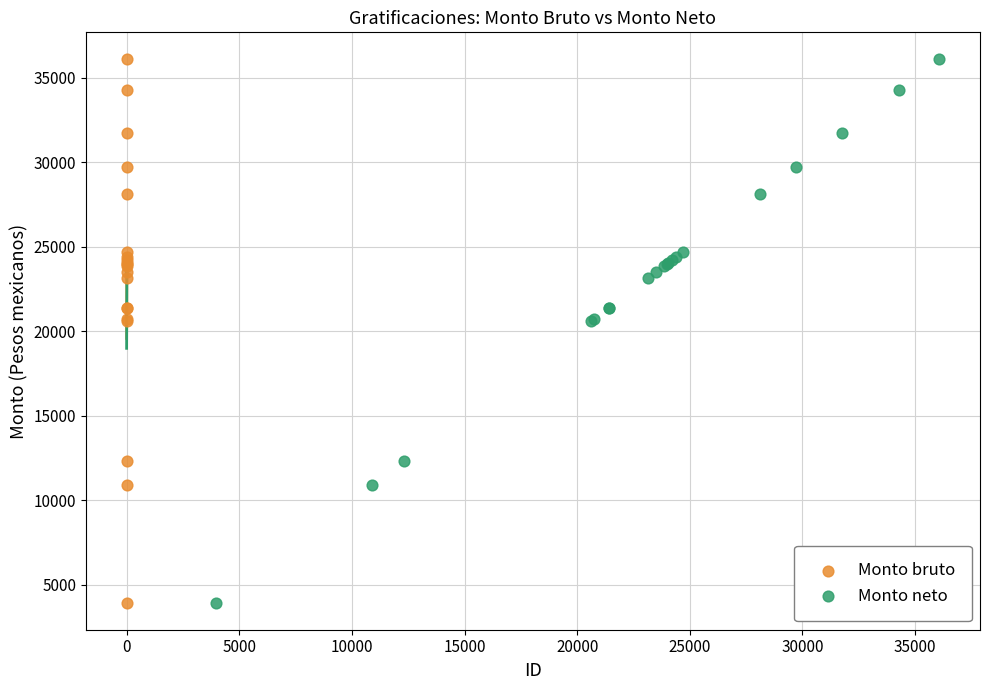

What are all the series names shown in the legend?

Monto bruto, Monto neto